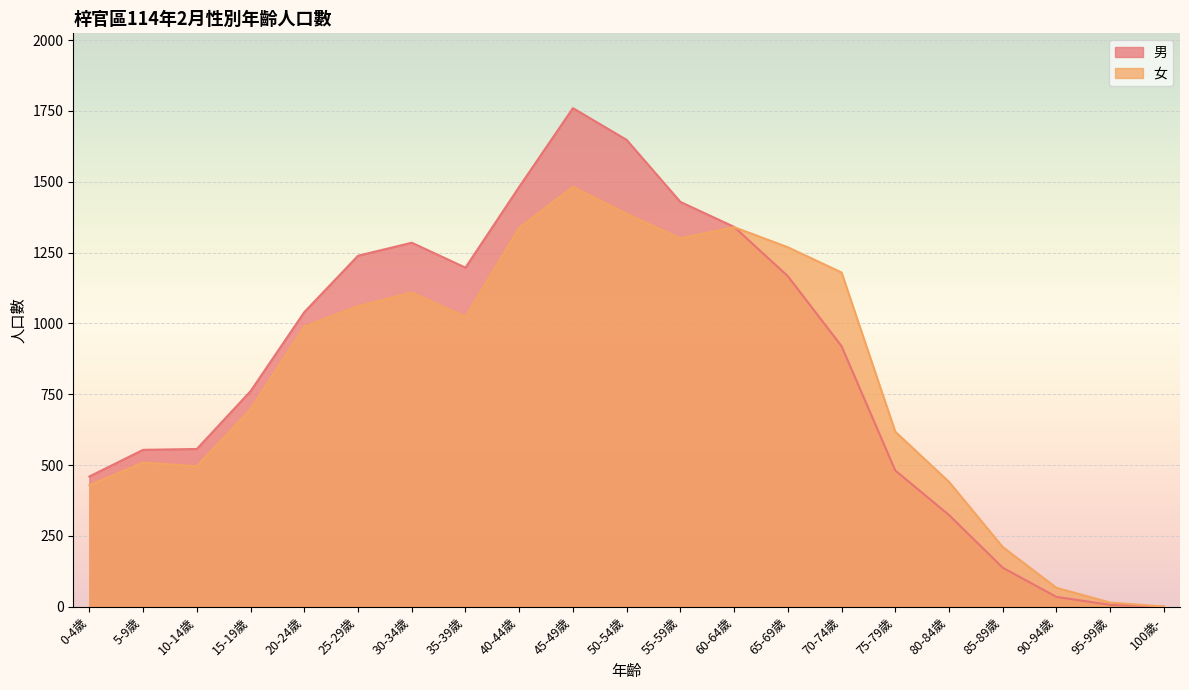

How many lines are shown in the chart?

2